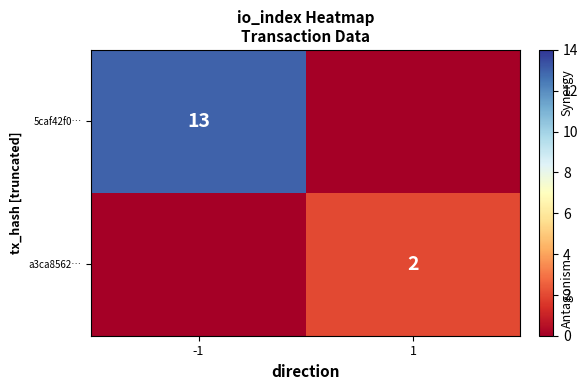

The a3ca8562… series shows 2 at 1. True or false?

True